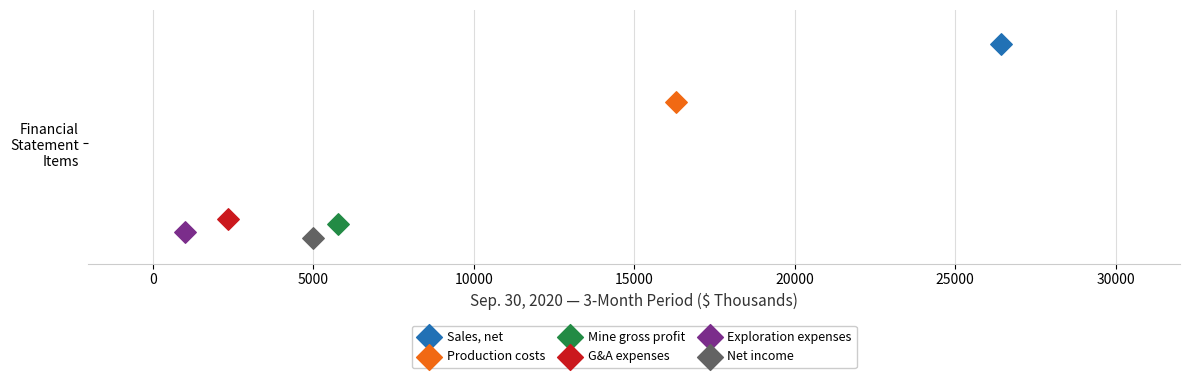

Which series contains the highest Y value?

Sales, net